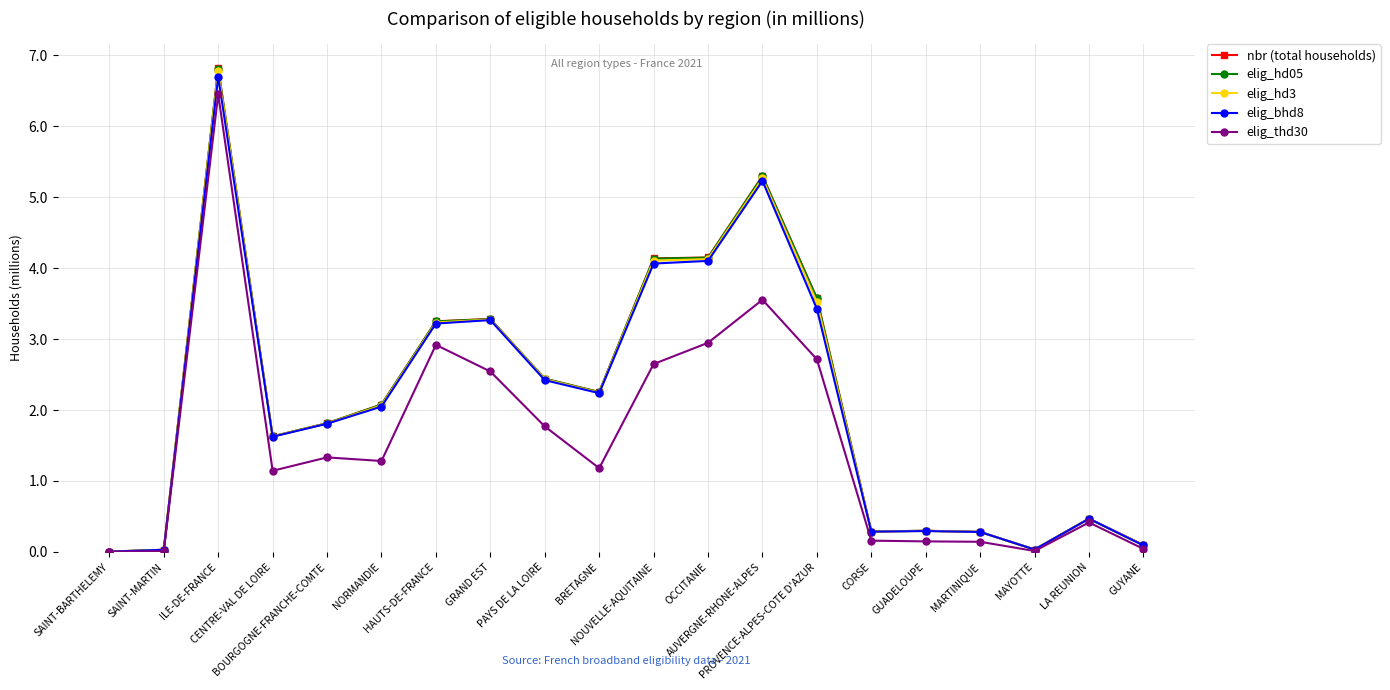

What is the sum of all elig_bhd8 values?

41.6